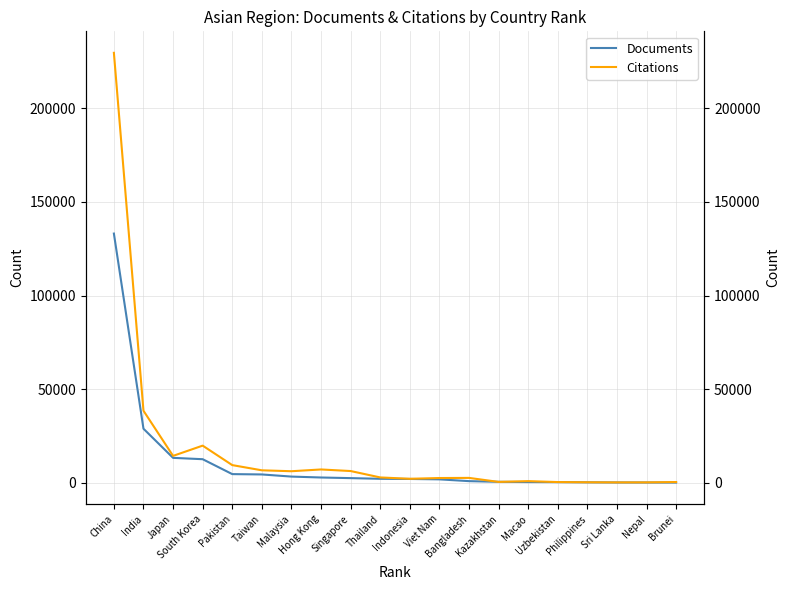

How many interior local valleys does the Citations series have?

5